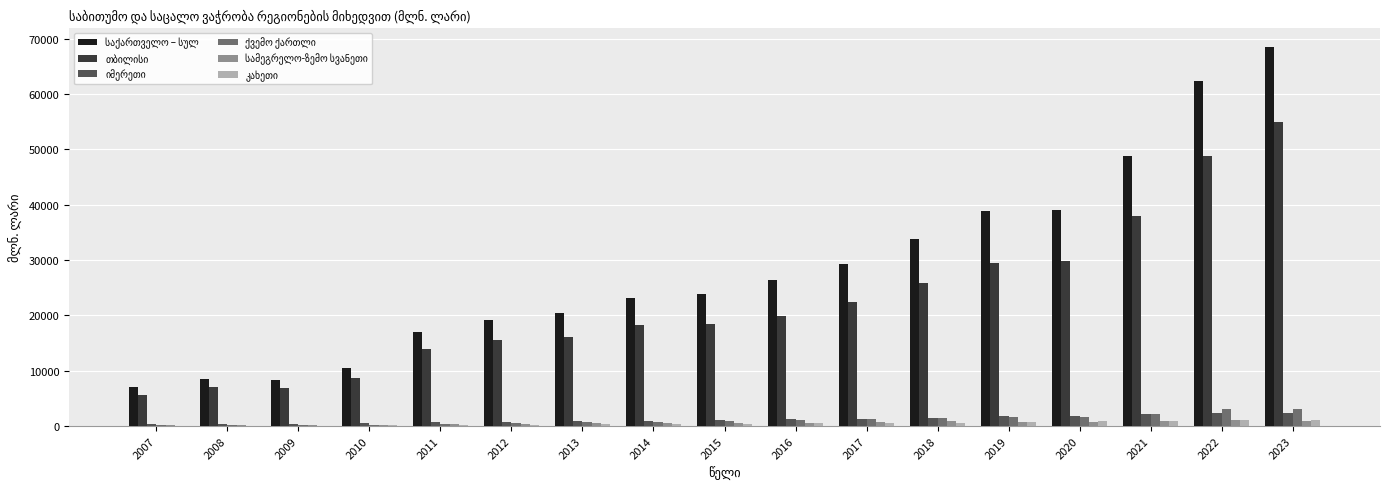

What is the greatest value displayed?

68568.7